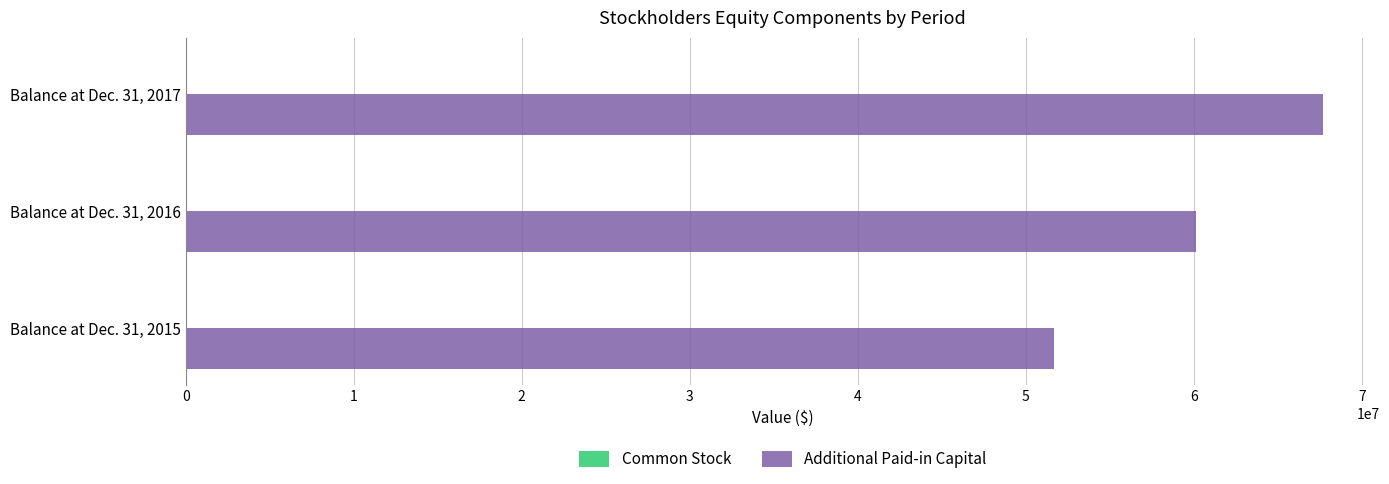

What is the sum of all Additional Paid-in Capital values?

179499911